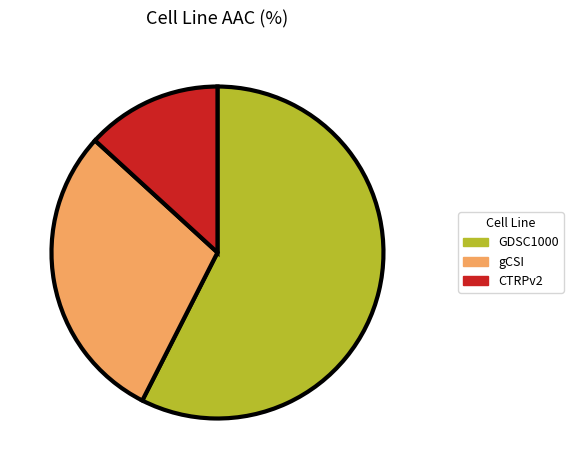

Rank the categories by value from highest to lowest.

GDSC1000, gCSI, CTRPv2